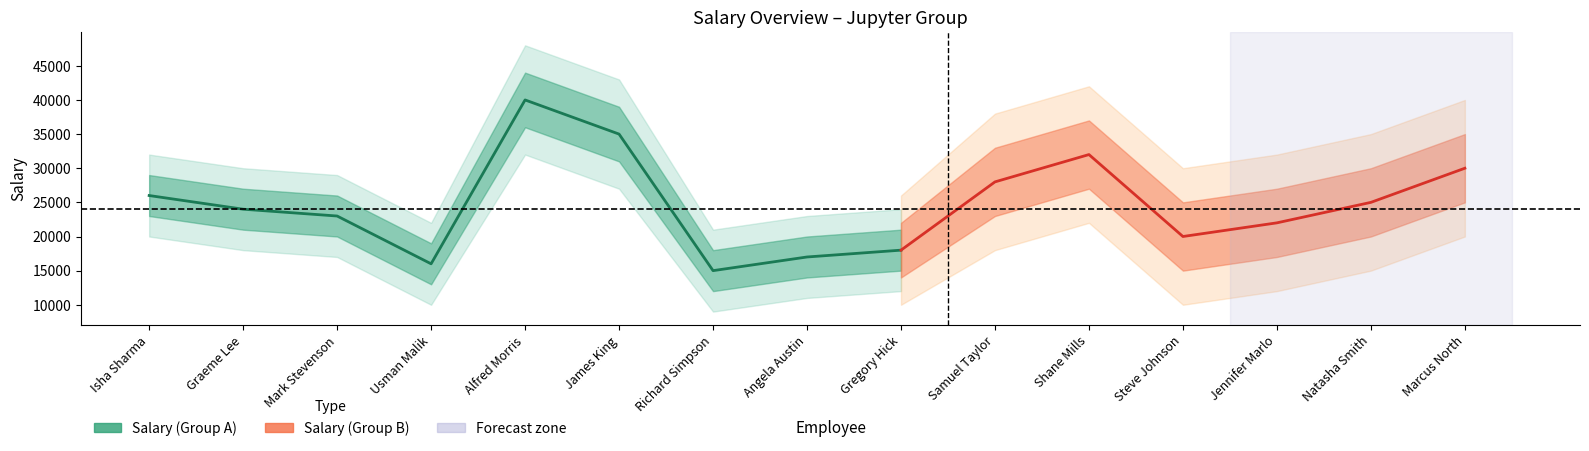

True or false: Salary (Group B) and Salary (Group A) intersect in this chart.

False